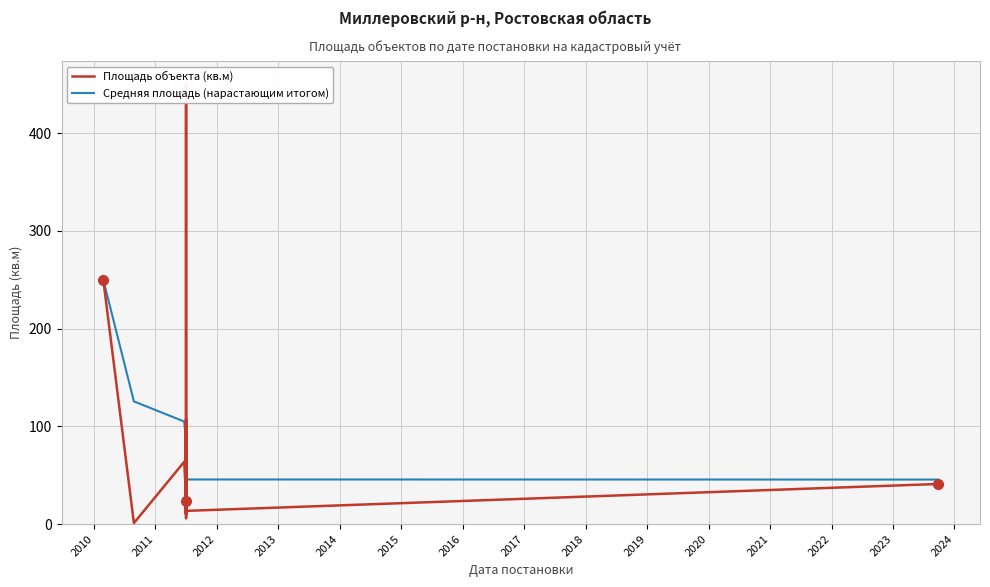

Where is Средняя площадь (нарастающим итогом) nearest to the value 147?

2010